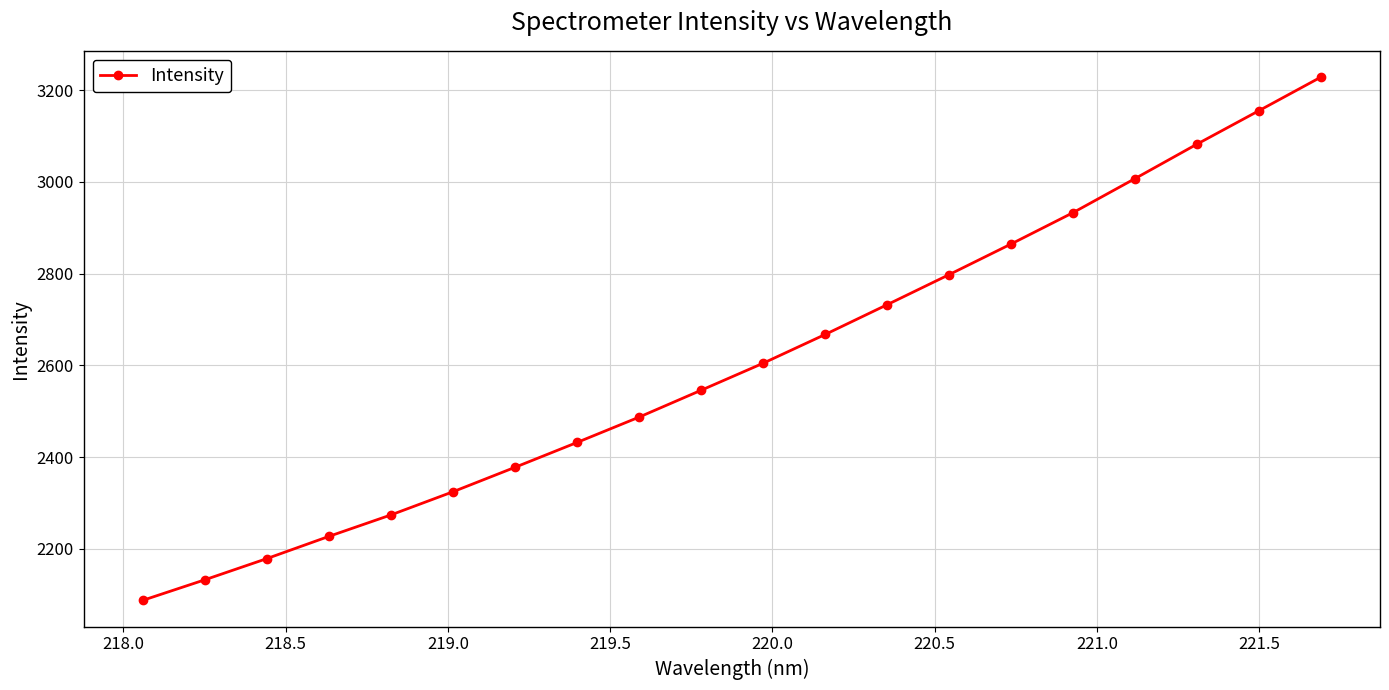

What is the value of the 19th point from the left?

3155.7